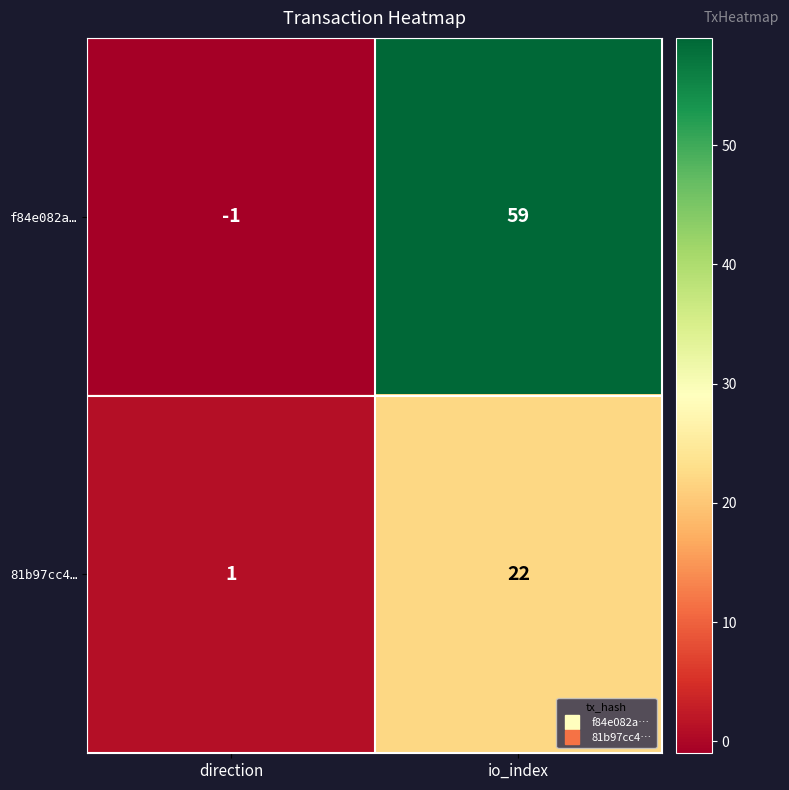

At direction, list the series in order from largest to smallest.

81b97cc4…, f84e082a…